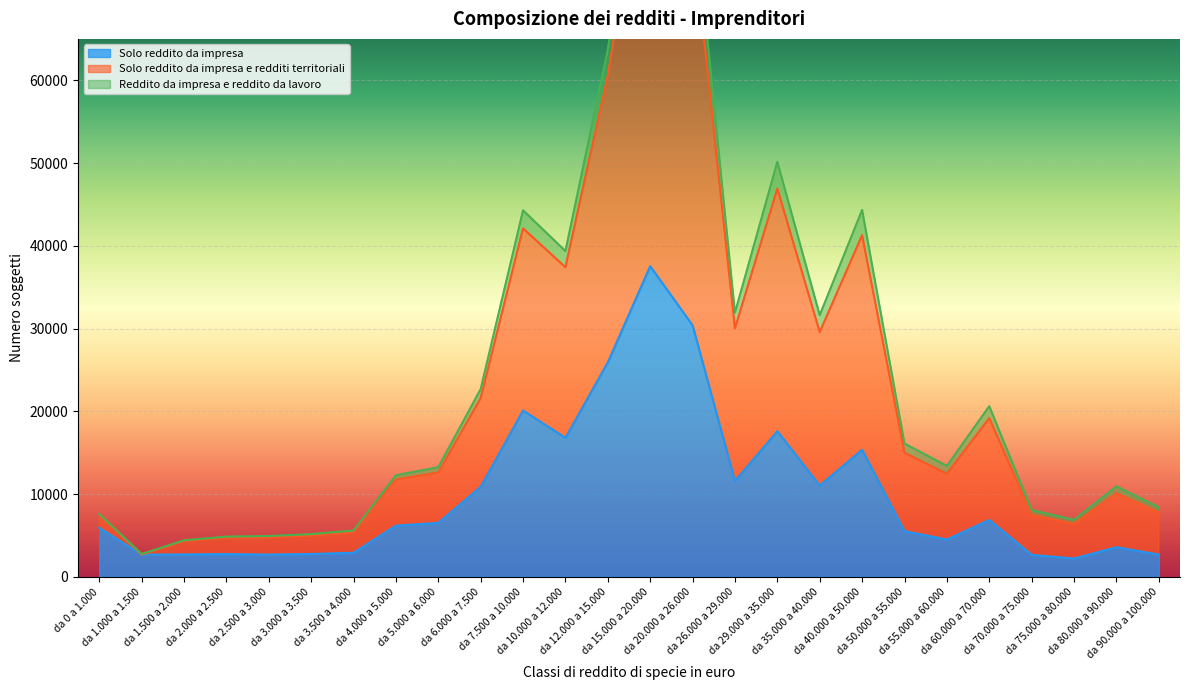

Which series has the widest spread of values?

Solo reddito da impresa e redditi territoriali